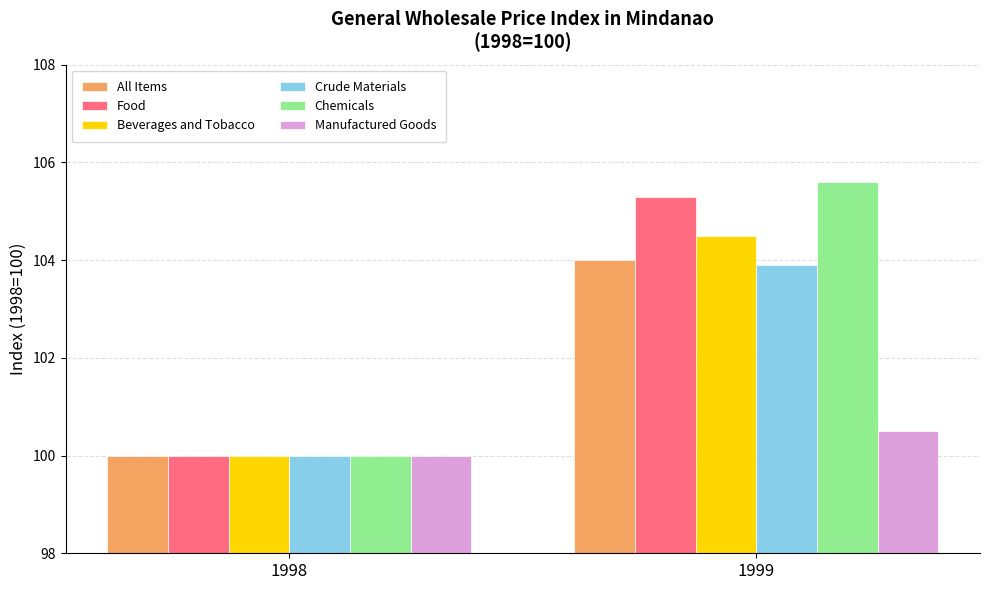

Which series has the largest range (max minus min)?

Chemicals